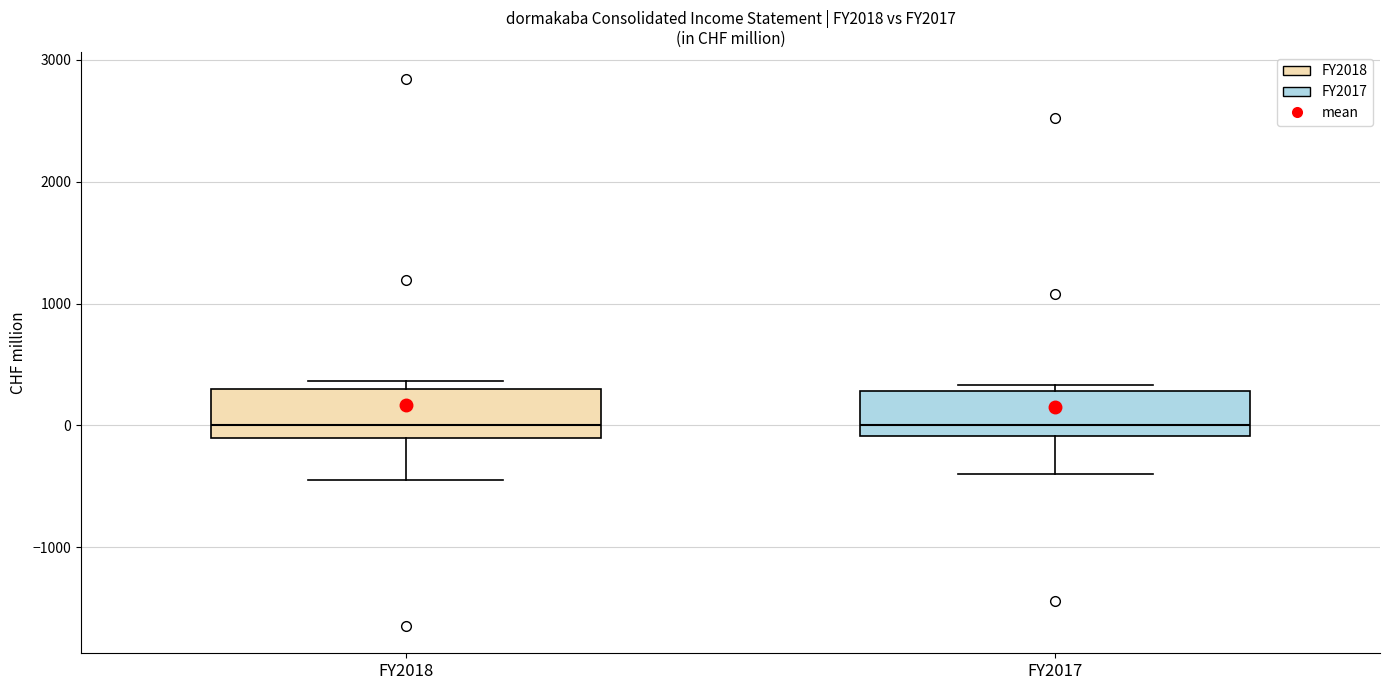

Where is the lower edge of the box for FY2018 on the y-axis? The values are not printed on the chart, so give them approximately, as read against the axis.

-100